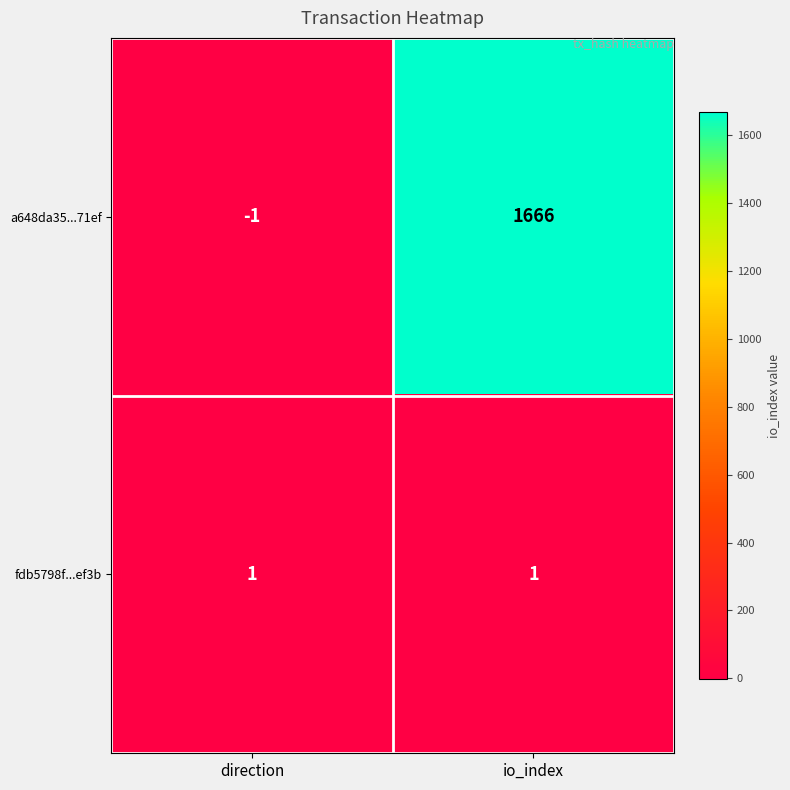

Which label corresponds to the smallest value in the chart?

direction